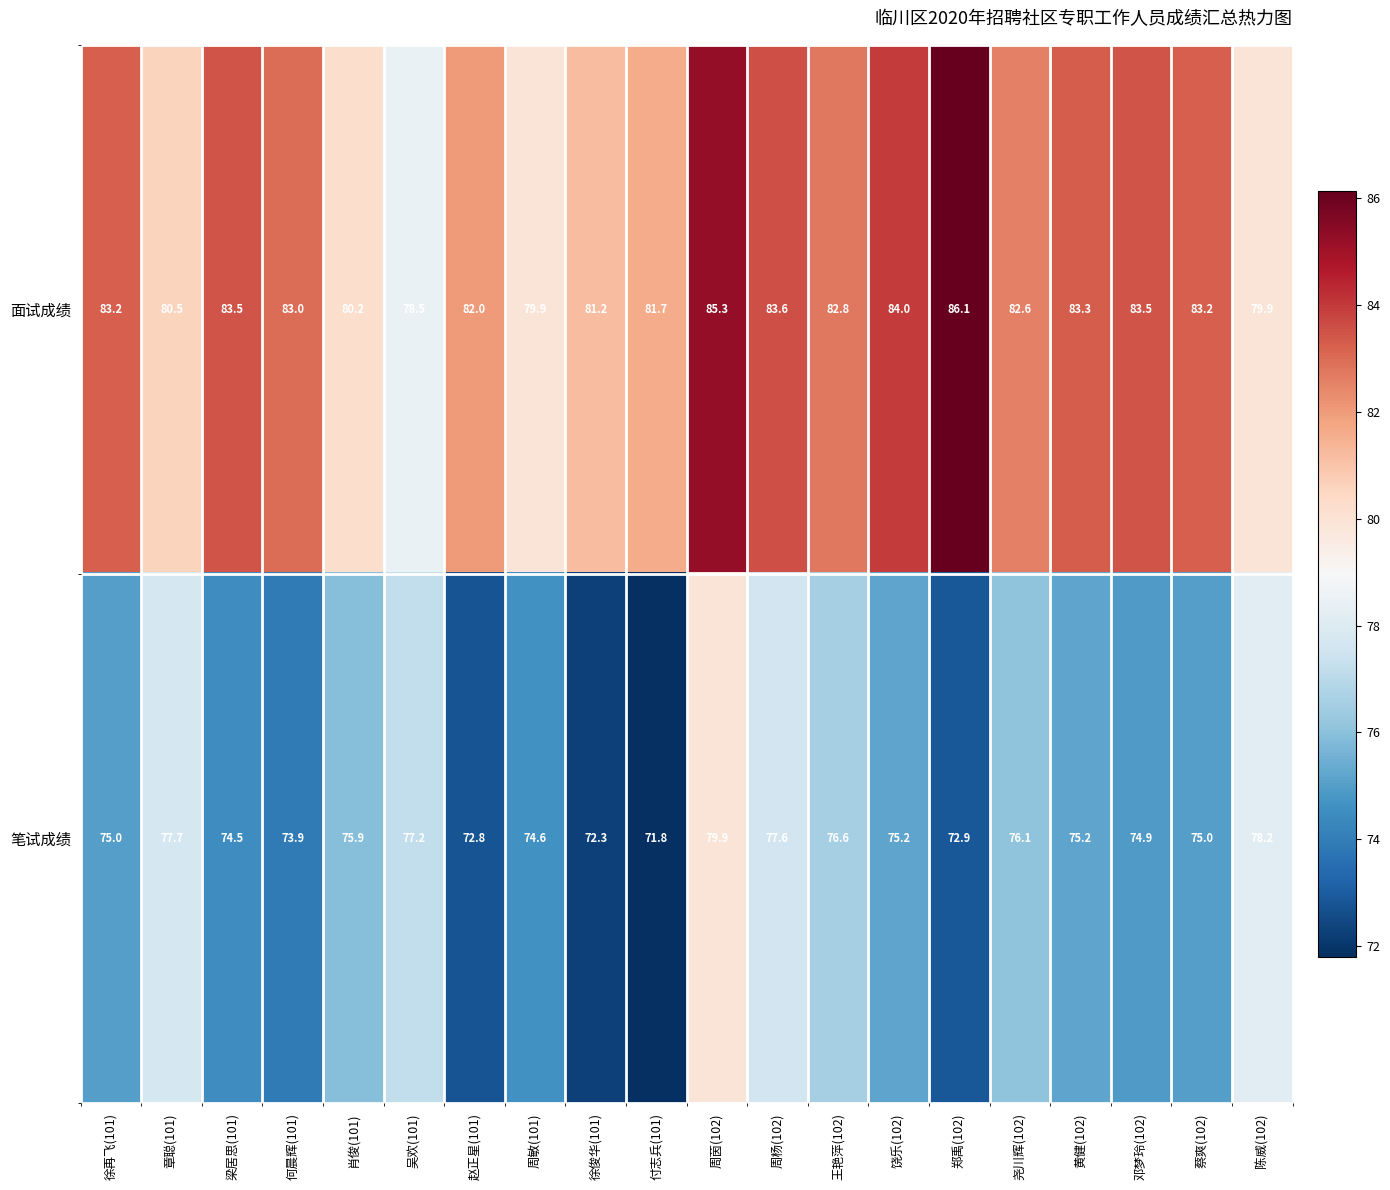

What is the total value across all series at 邓梦玲(102)?

158.4